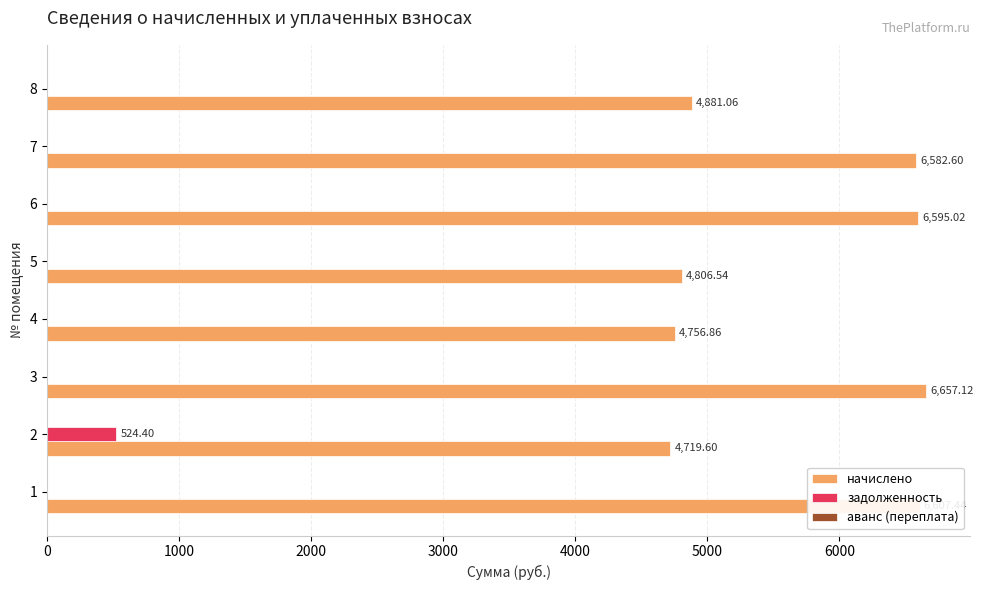

What is the maximum value for задолженность?

524.4